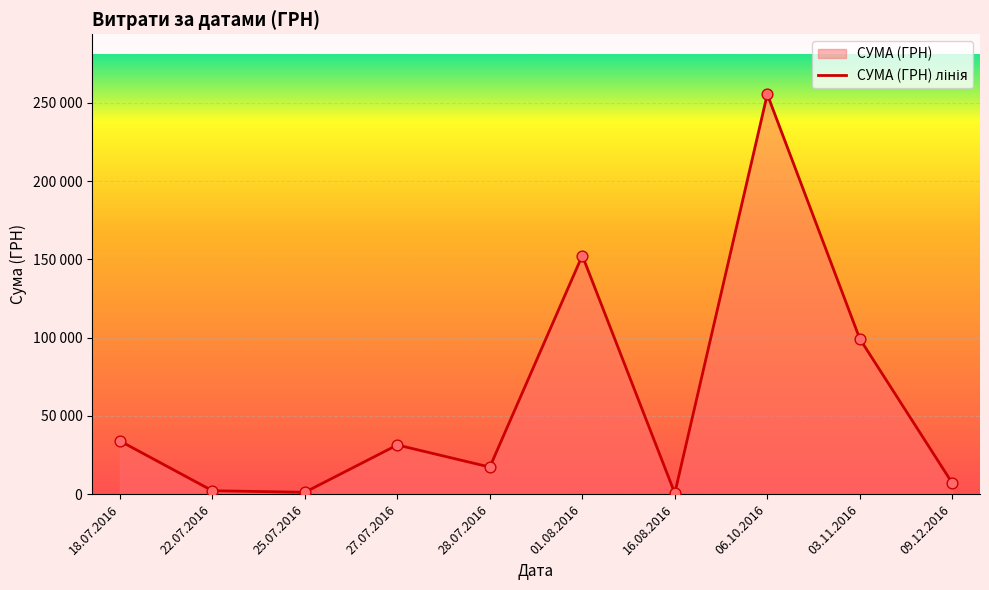

What is the change in value from 27.07.2016 to 06.10.2016?

+224115.2